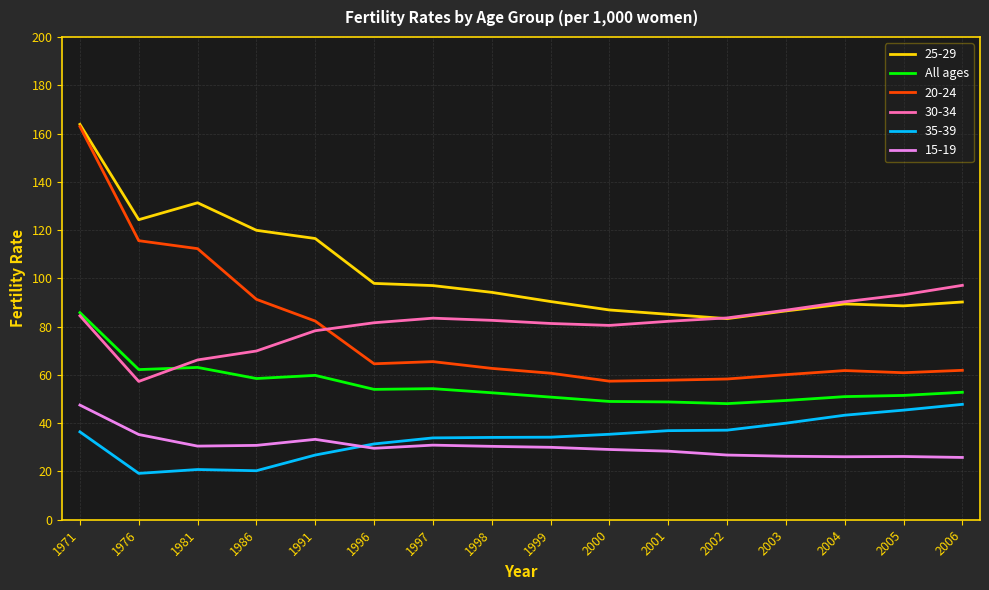

Which category has the highest value across all series?

1971